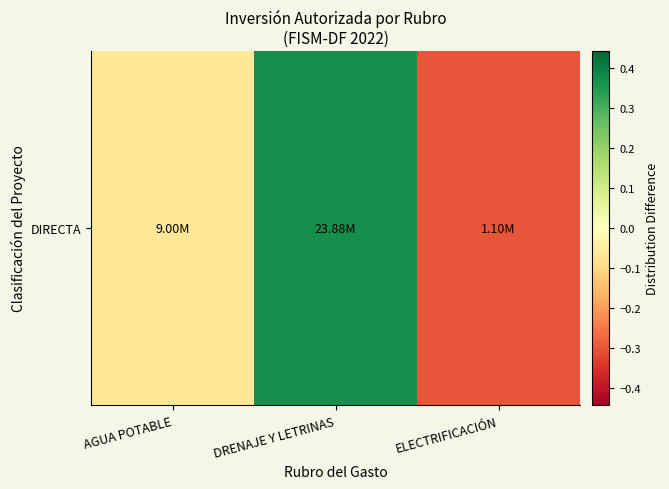

How many negative values are there?

2